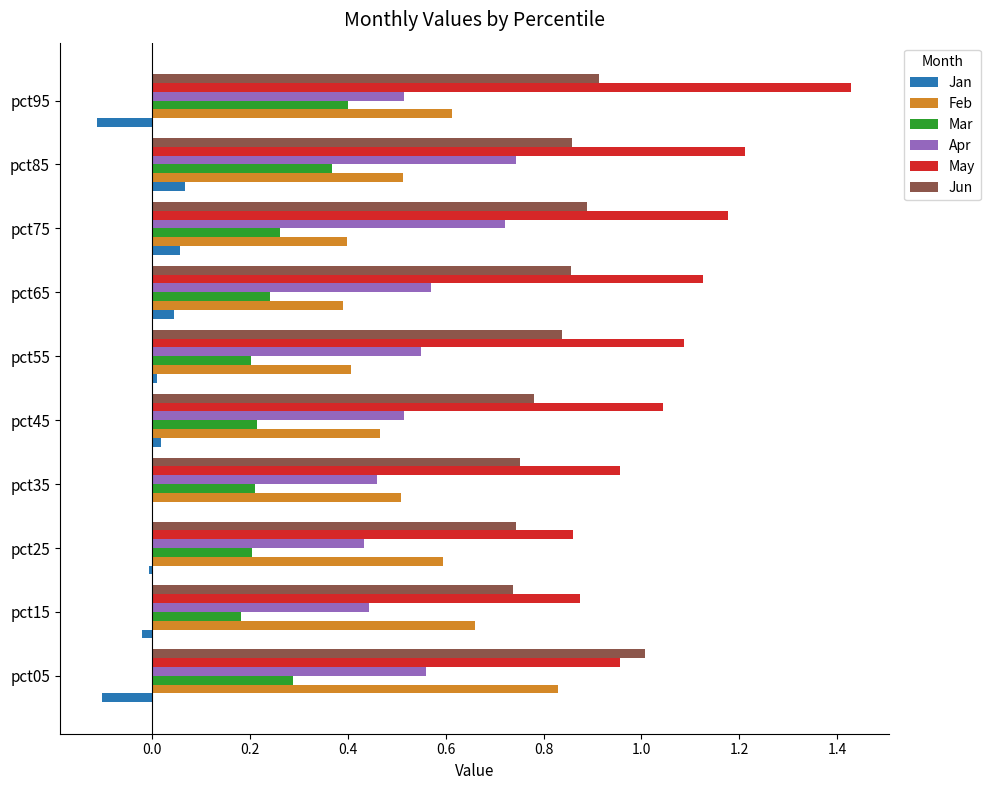

What is the total value across all series at pct05?

3.5